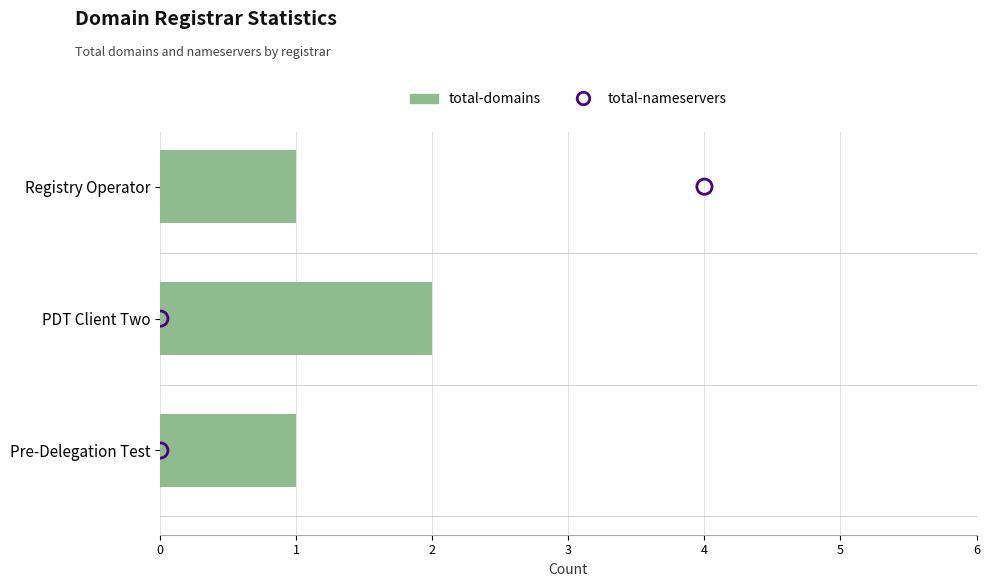

Which series reaches the minimum Y coordinate?

total-nameservers